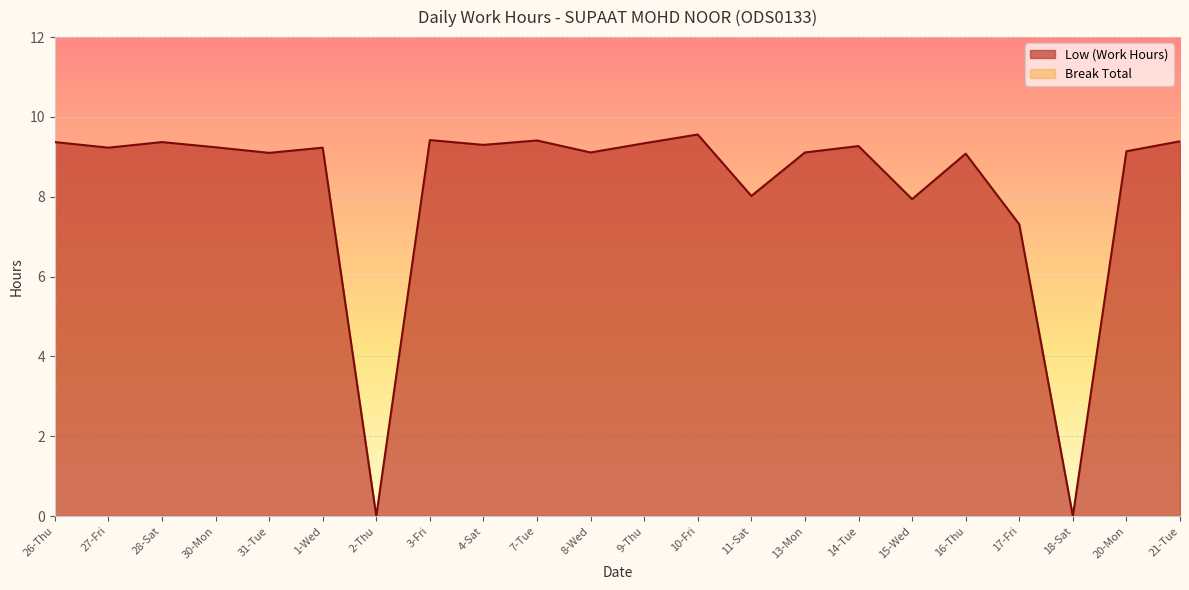

Approximately how many times larger is the value at 27-Fri compared to 13-Mon?

1.0